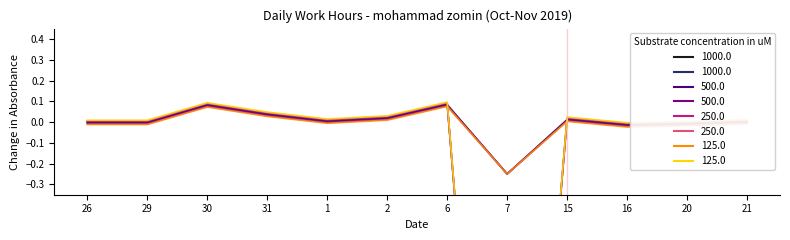

Where does the data first go above 0?

30